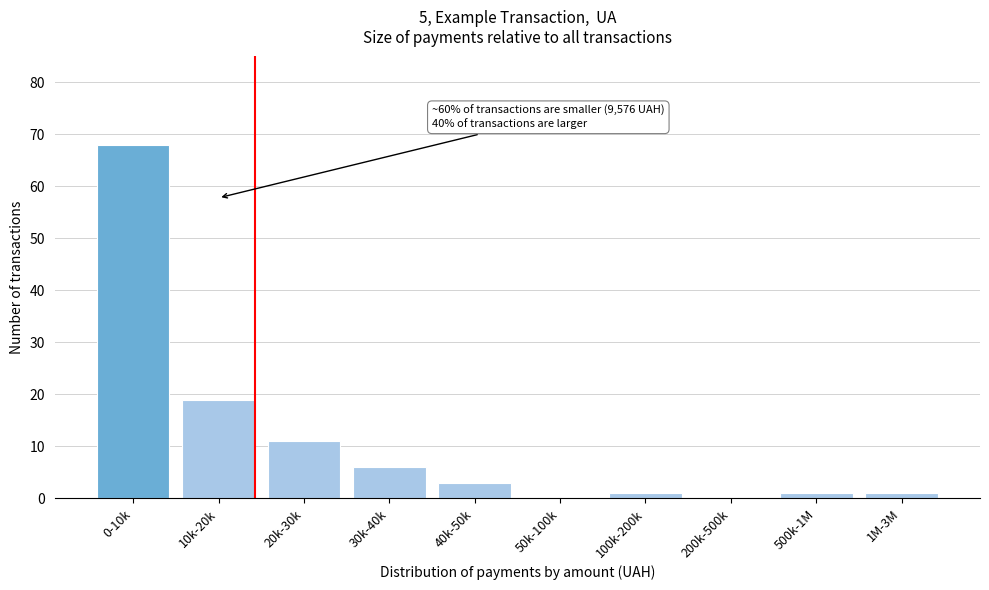

Reading left to right, extract all data points from this chart.

0-10k=68	10k-20k=19	20k-30k=11	30k-40k=6	40k-50k=3	50k-100k=0	100k-200k=1	200k-500k=0	500k-1M=1	1M-3M=1